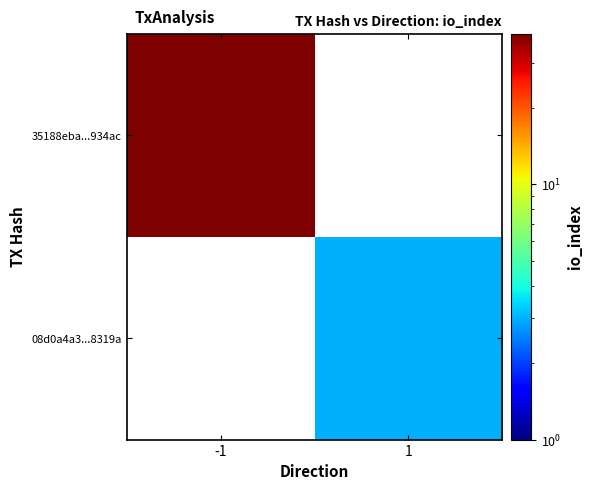

True or false: 08d0a4a3...8319a has a value of 4.6 at 1.

False